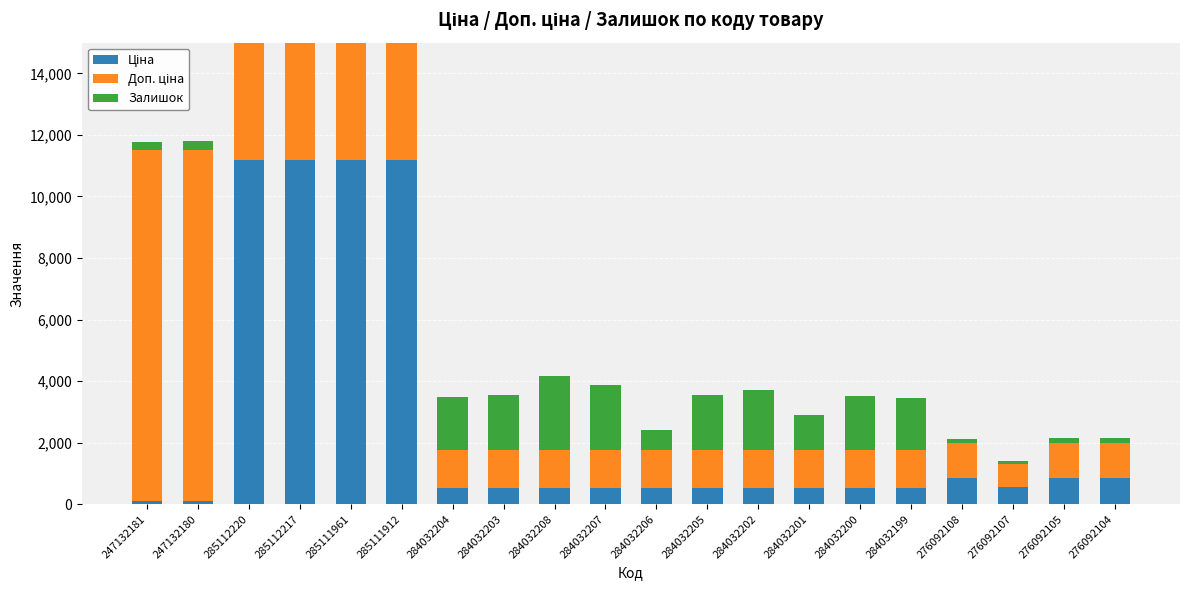

Reading left to right, what are all the values shown in this chart?

Ціна: 114.1	114.1	11188.2	11188.2	11188.2	11188.2	539.0	539.0	539.0	539.0	539.0	539.0	539.0	539.0	539.0	539.0	848.4	551.5	848.4	848.4
Доп. ціна: 11410.0	11410.0	11188.2	11188.2	11188.2	11188.2	1235.4	1235.4	1235.4	1235.4	1235.4	1235.4	1235.4	1235.4	1235.4	1235.4	1149.7	747.0	1149.7	1149.7
Залишок: 260.0	290.0	17.0	17.0	17.0	15.0	1696.0	1786.0	2401.0	2096.0	624.0	1776.0	1921.0	1120.0	1745.0	1688.0	112.0	107.0	149.0	167.0